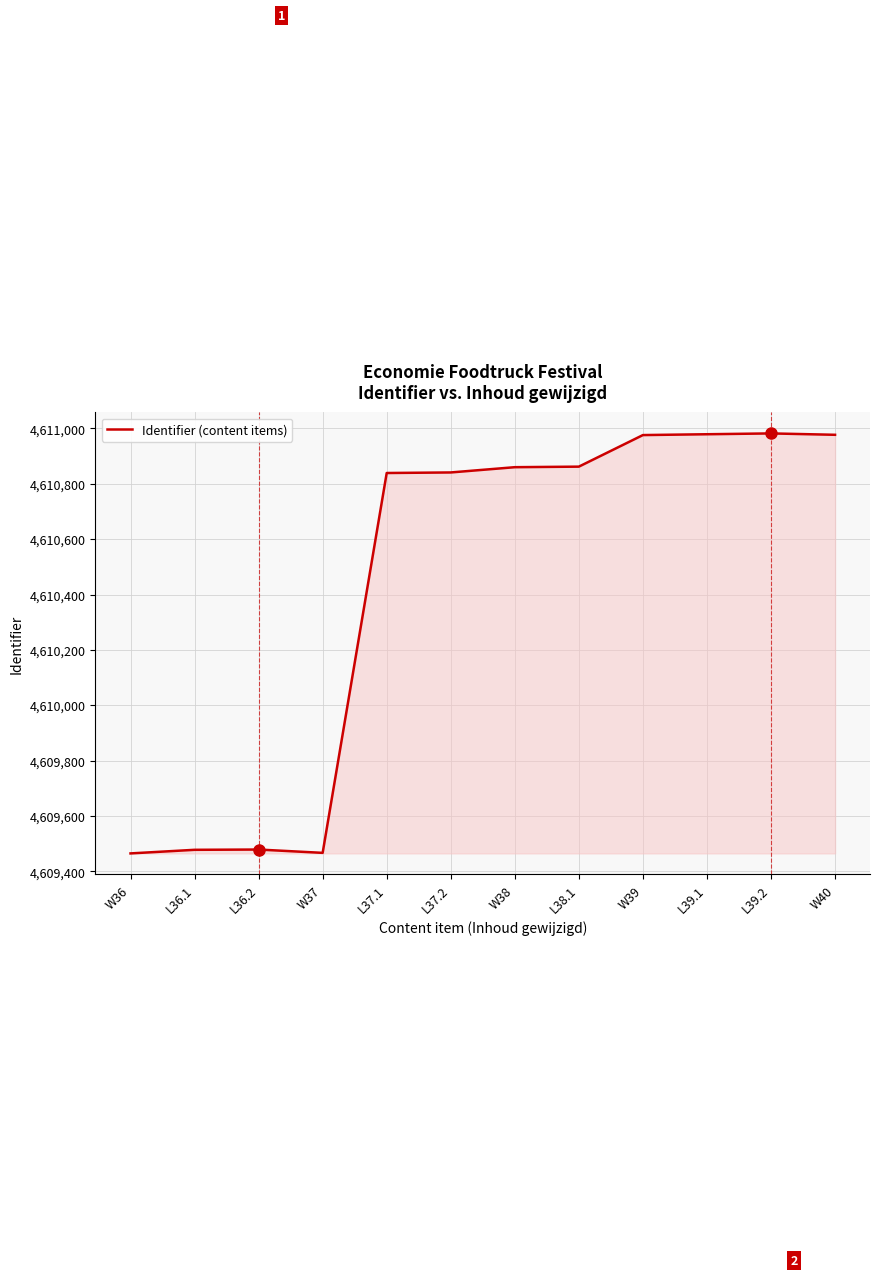

What is the sum of the values at L36.2 and W39?

9220455